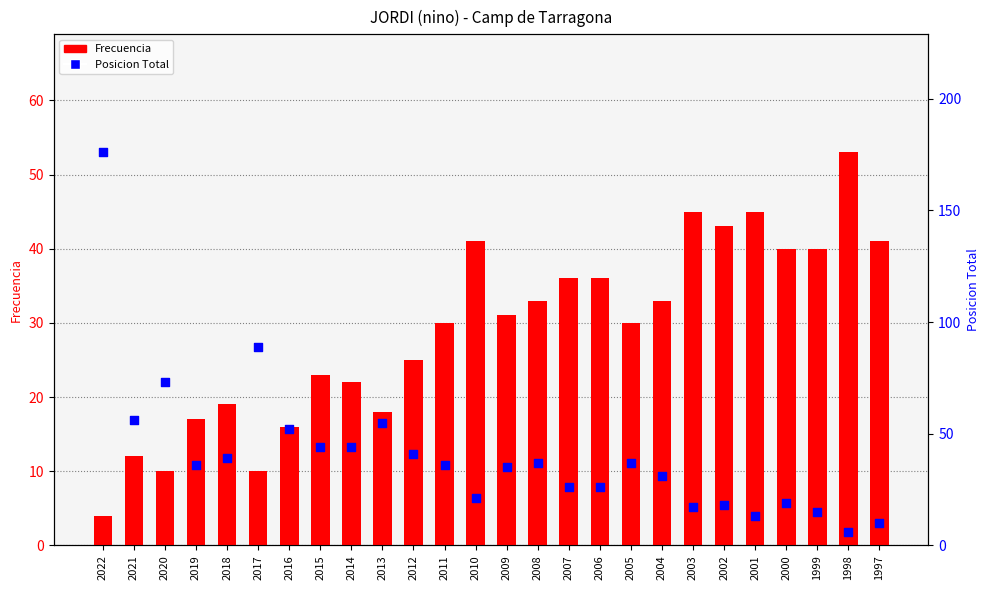

Is the value of Posicion Total at 2012 greater than the value of Frecuencia at 2003?

No